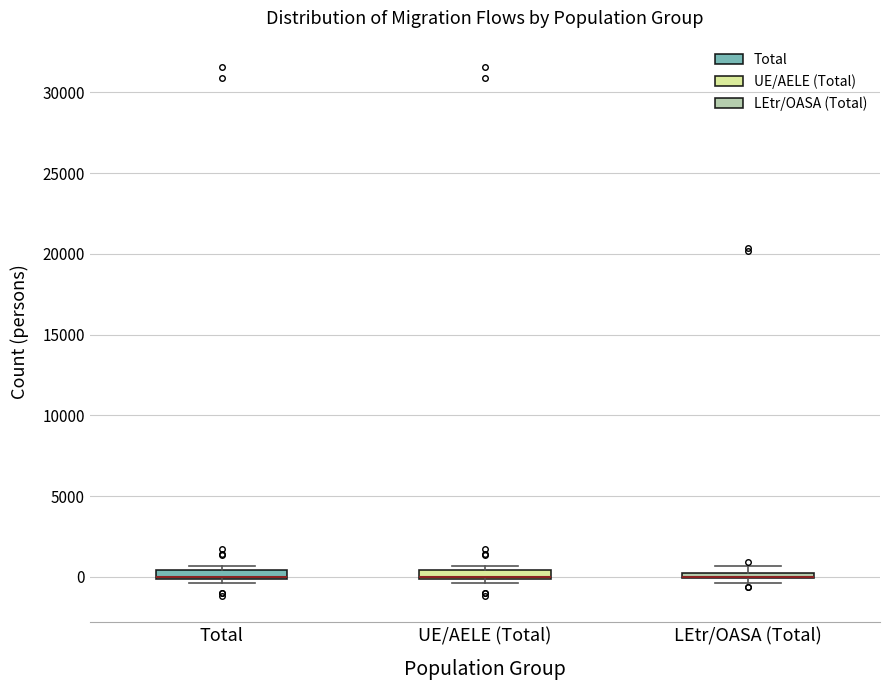

Where is the upper edge of the box for Total on the y-axis? The values are not printed on the chart, so give them approximately, as read against the axis.

500